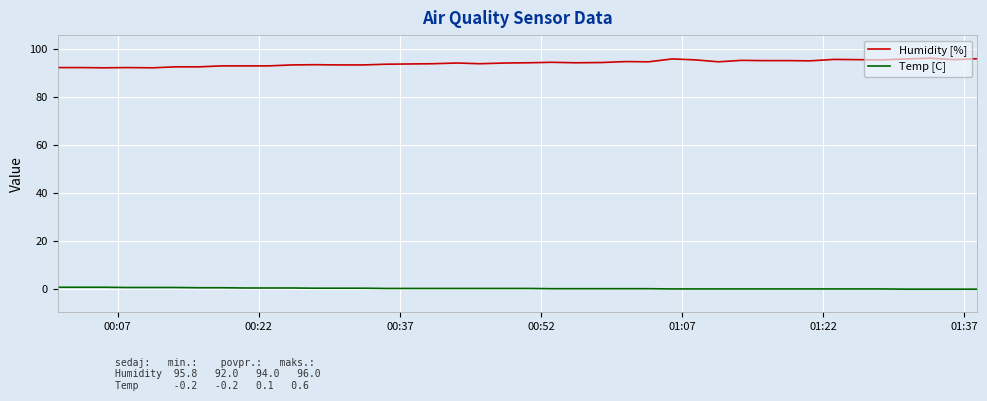

List the series in order of their peak value, lowest first.

Temp [C], Humidity [%]